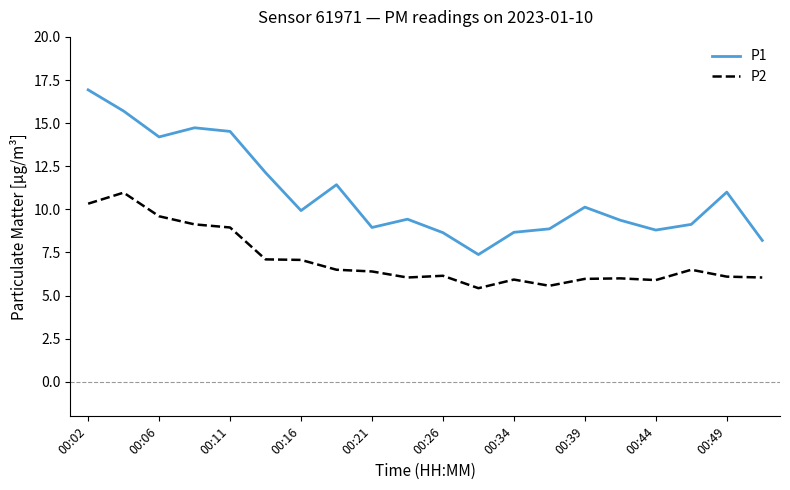

True or false: P1 and P2 cross at least once.

False